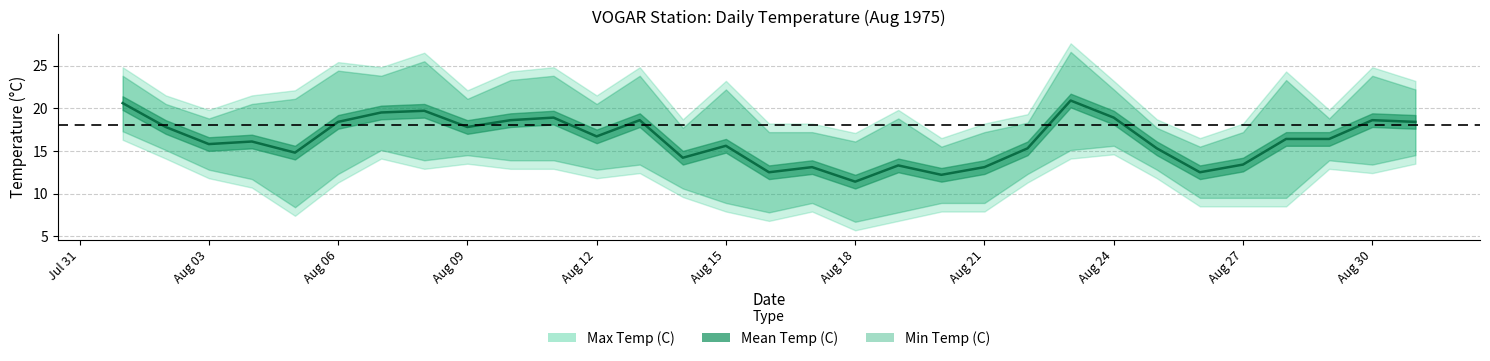

How many data points in Min Temp (C) are less than 13?

15